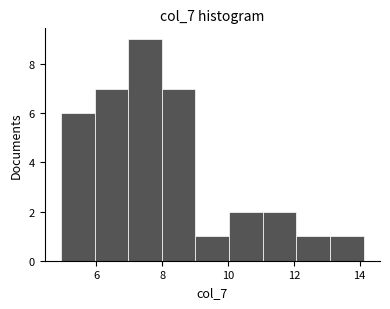

Which range on the x-axis has the tallest bar?

7.0 to 8.0